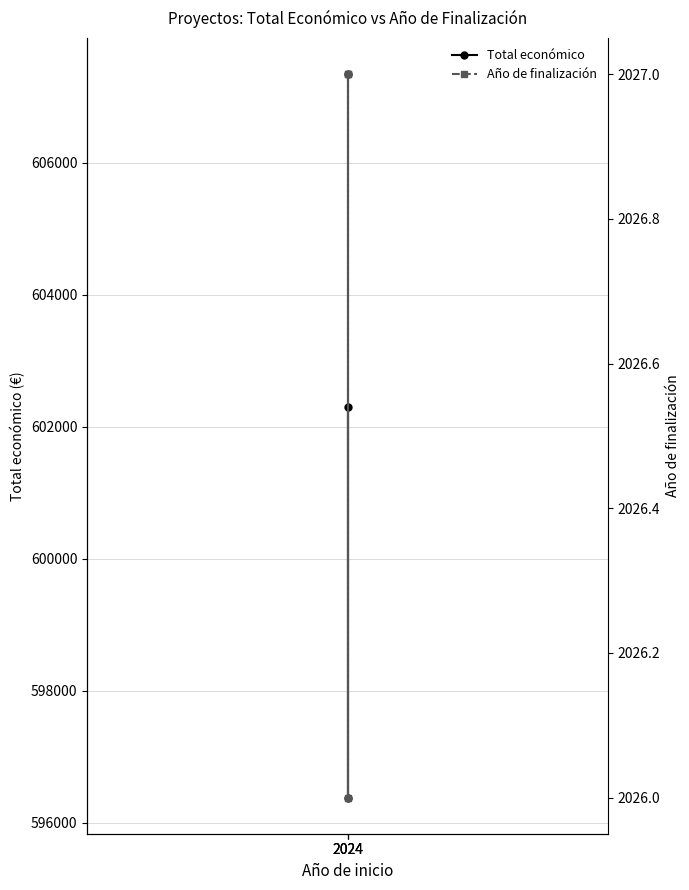

The value of Total económico at 2024 is 602295.4. True or false?

True